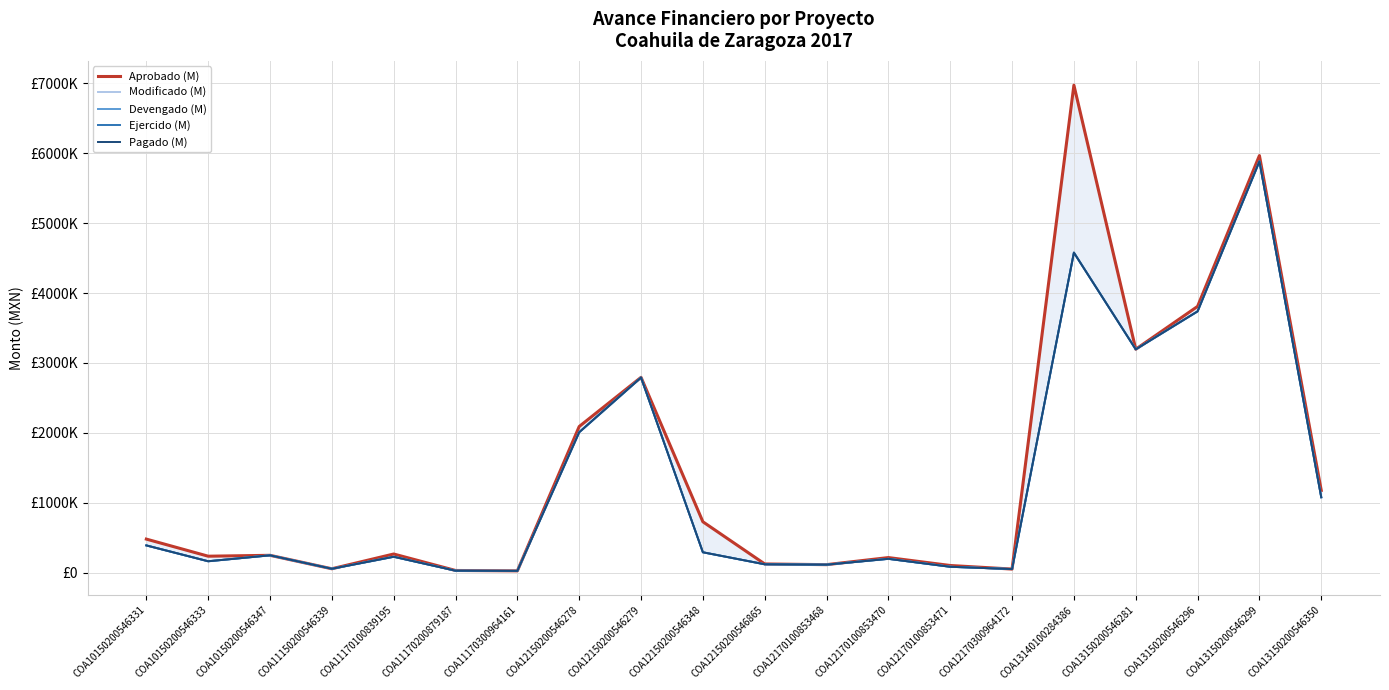

Where is Modificado (M) nearest to the value 2954279?

COA12150200546279